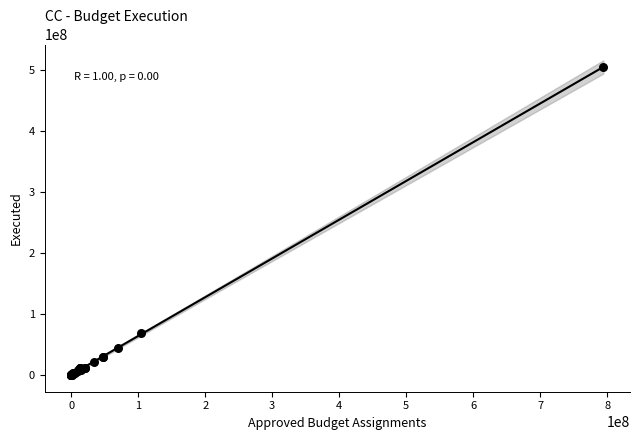

What Y value in the scatter plot is closest to 252148148?

68734965.9